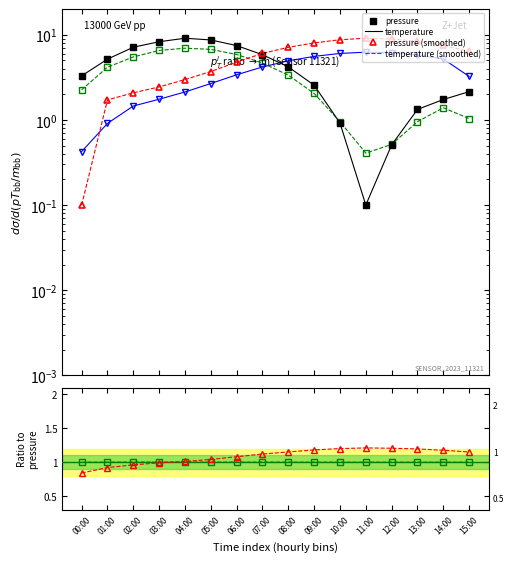

Which series has the largest range (max minus min)?

pressure